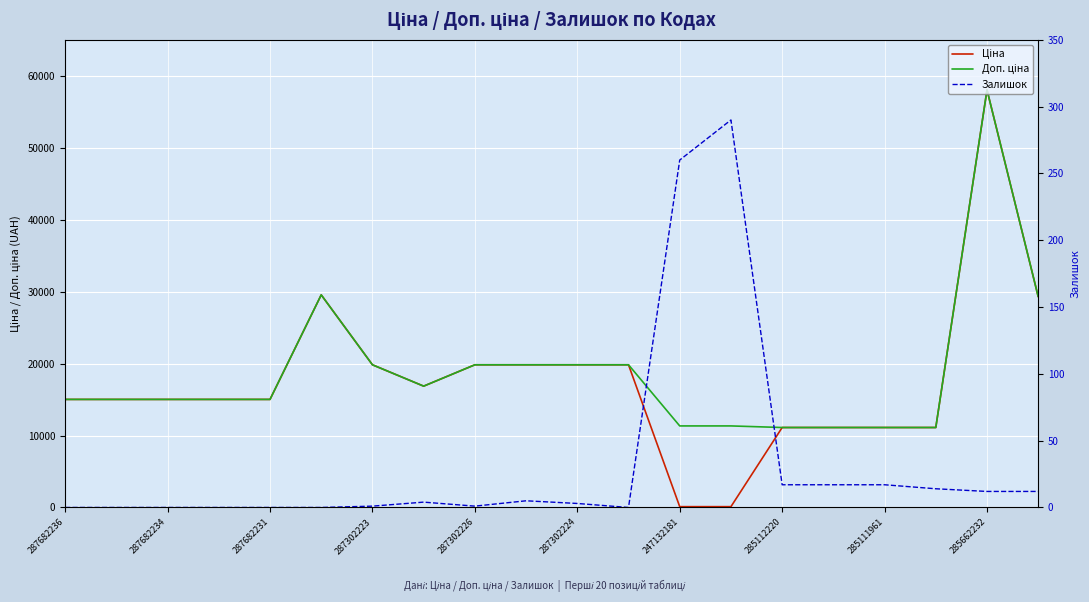

List the labels in order of Залишок value, smallest first.

287682236, 287682234, 287682231, 287302223, 287302226, 287302224, 11, 247132181, 285111961, 10, 285112220, 285662232, 18, 19, 17, 14, 15, 16, 12, 13